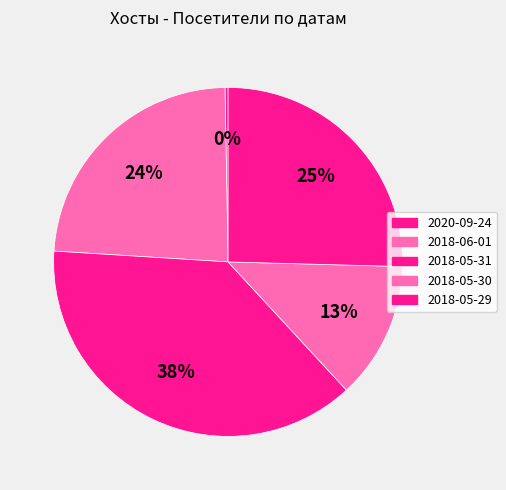

What is the largest slice in the pie chart?

2018-05-31